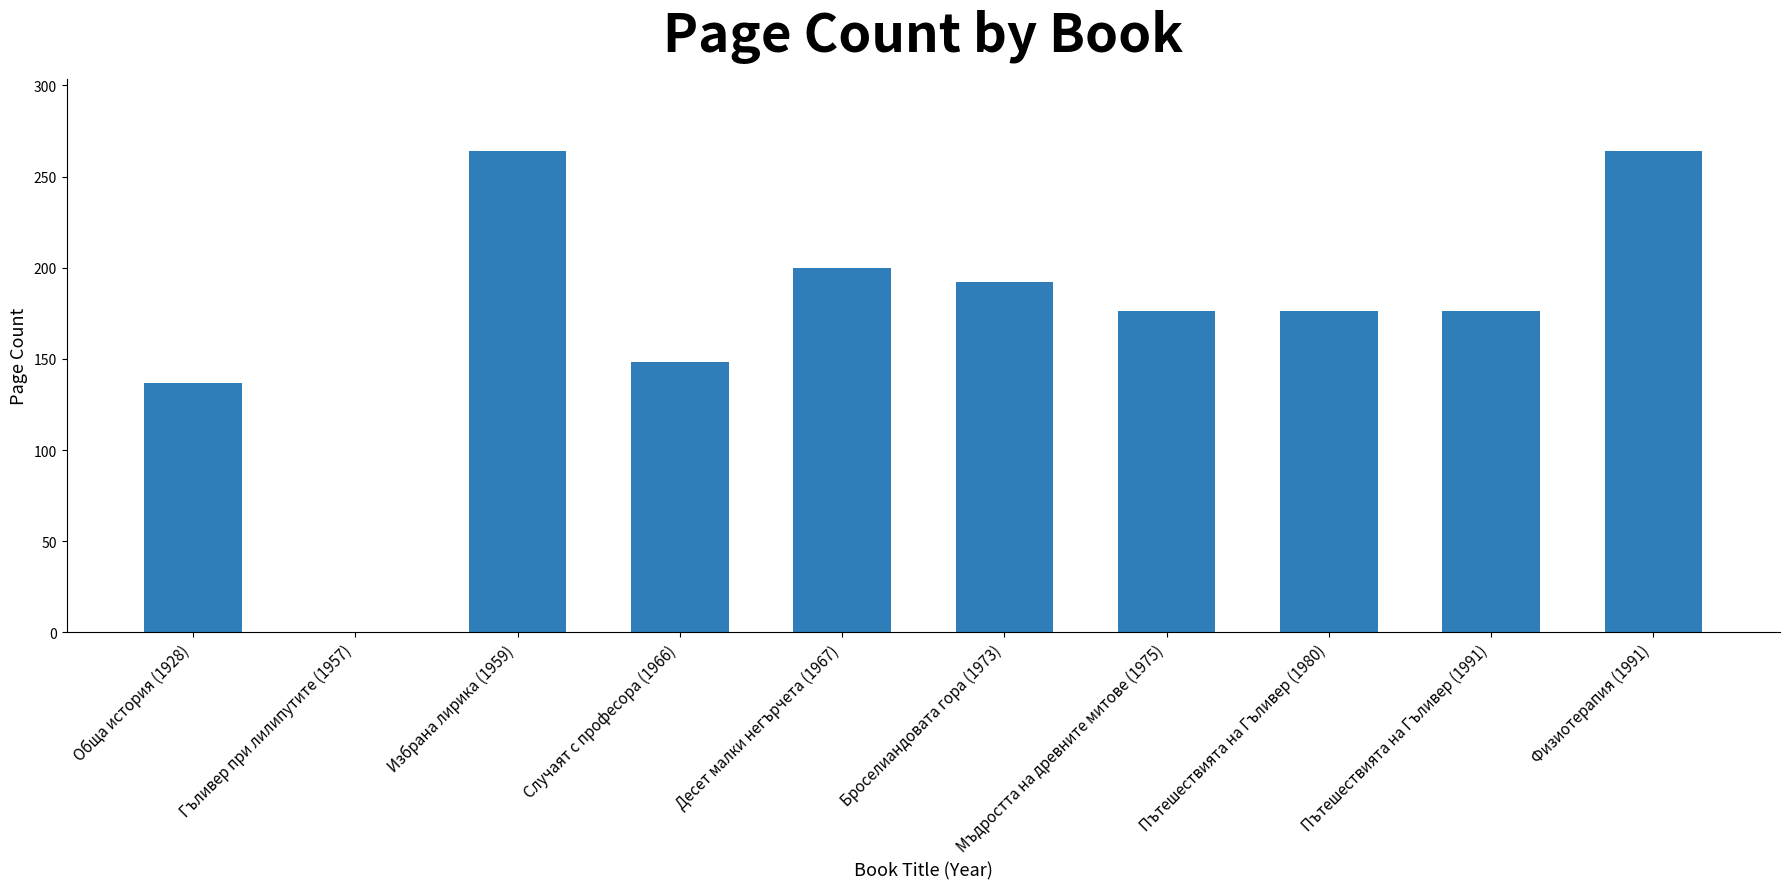

How many positive values are there?

9